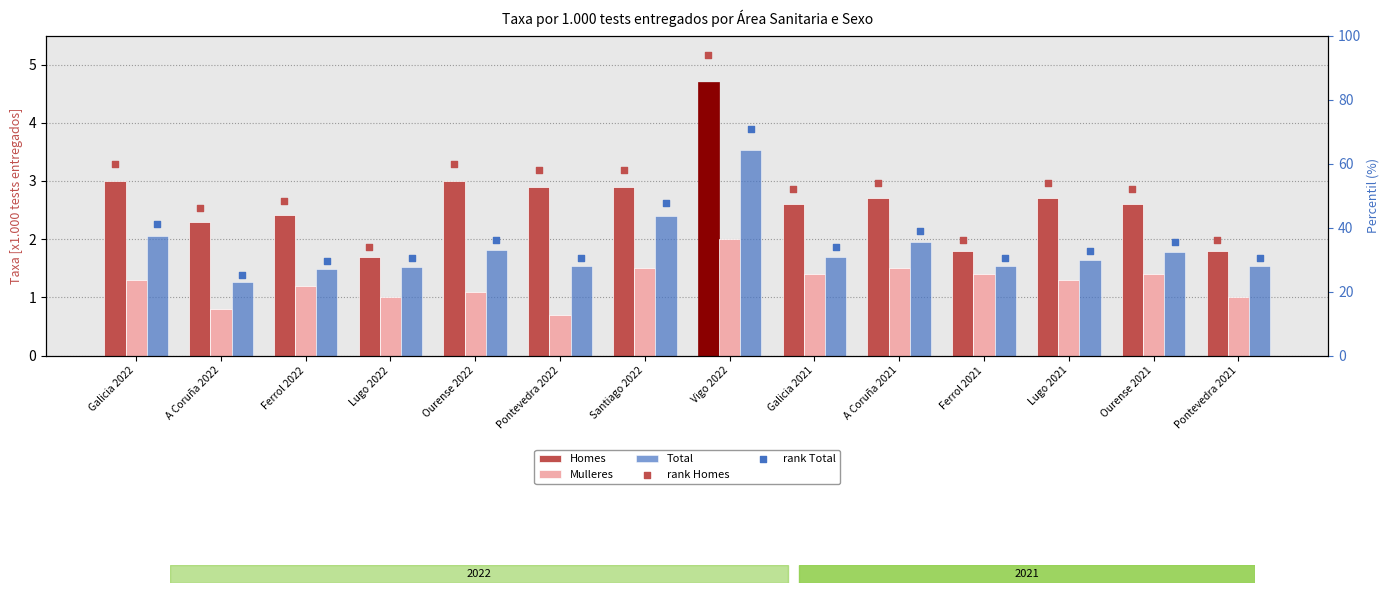

Which series has the widest spread of Y values?

rank Homes